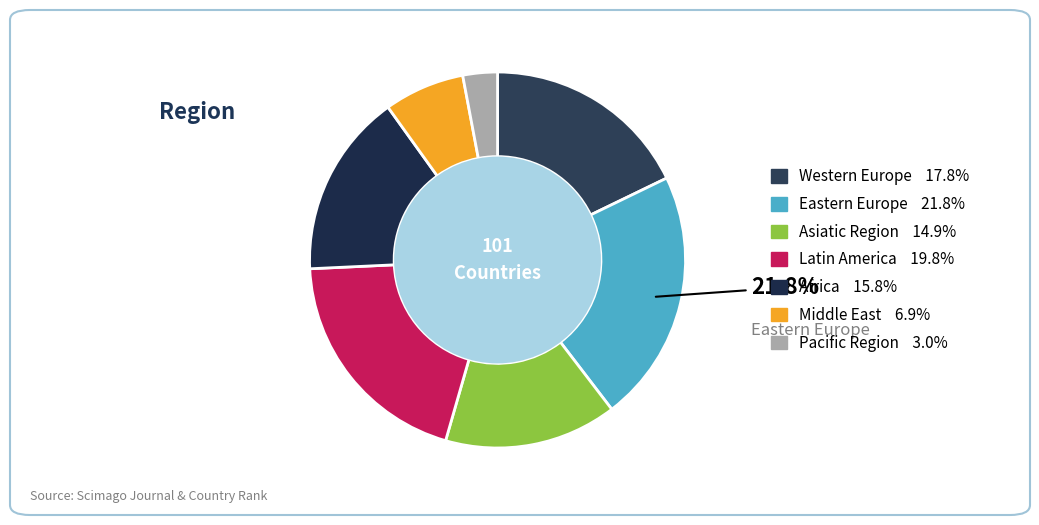

Rank the categories by value from highest to lowest.

Eastern Europe, Latin America, Western Europe, Africa, Asiatic Region, Middle East, Pacific Region